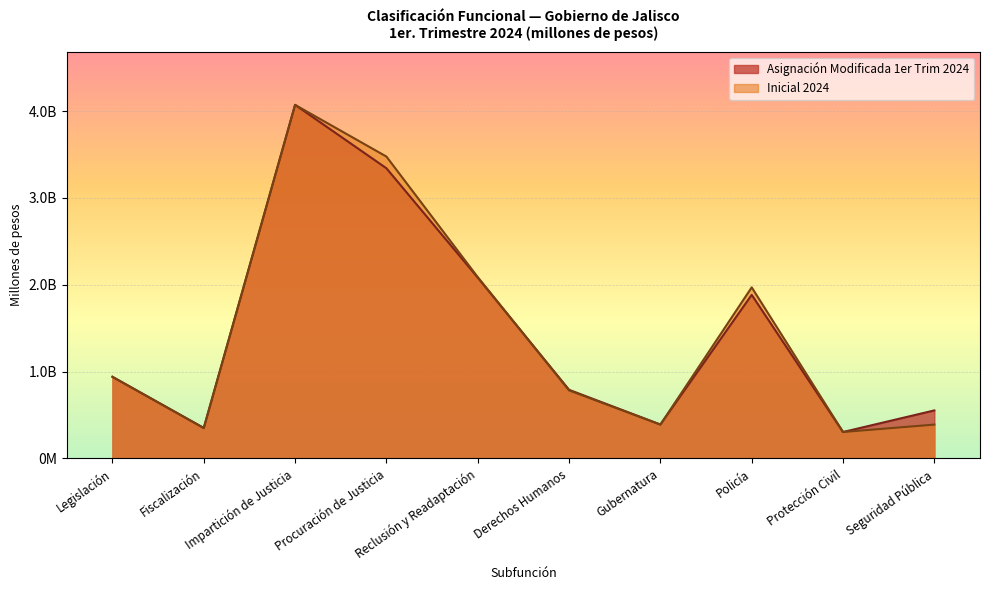

Which series changed the most between Impartición de Justicia and Derechos Humanos?

Inicial 2024